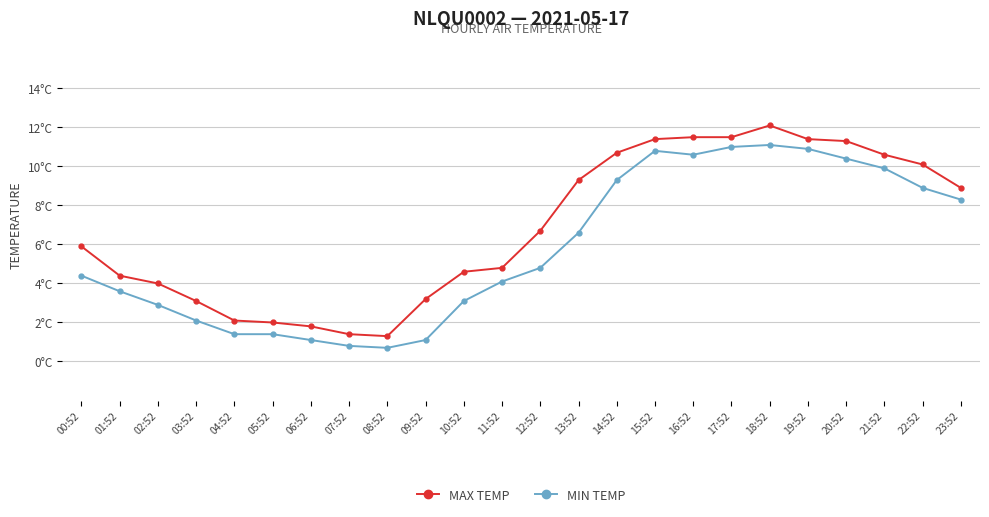

At which category does MIN TEMP reach its first local peak?

15:52